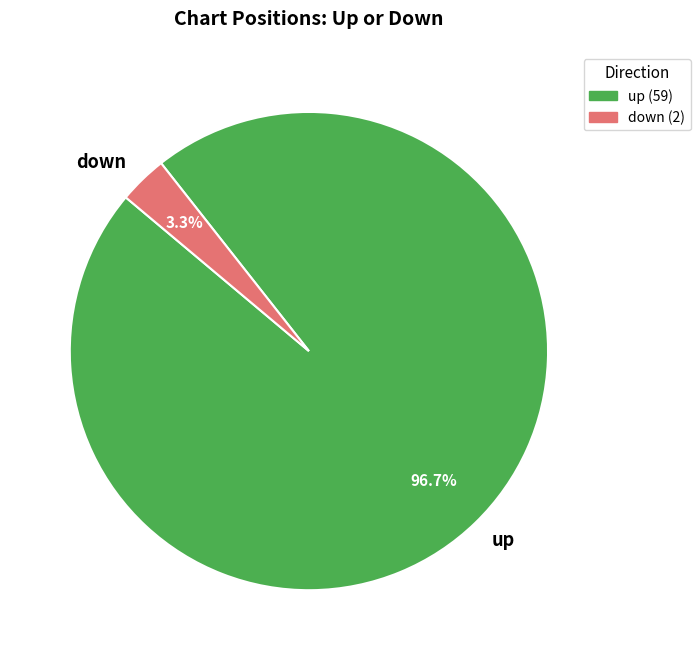

Count the number of slices in the pie.

2